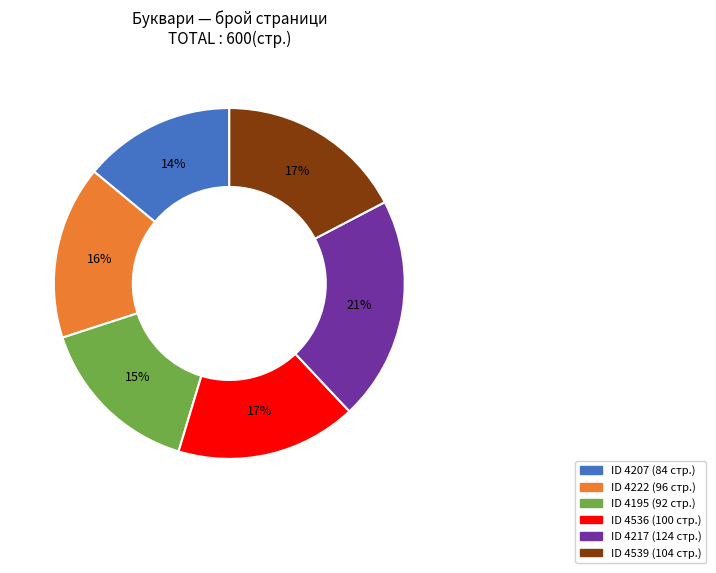

Count the number of slices in the pie.

6